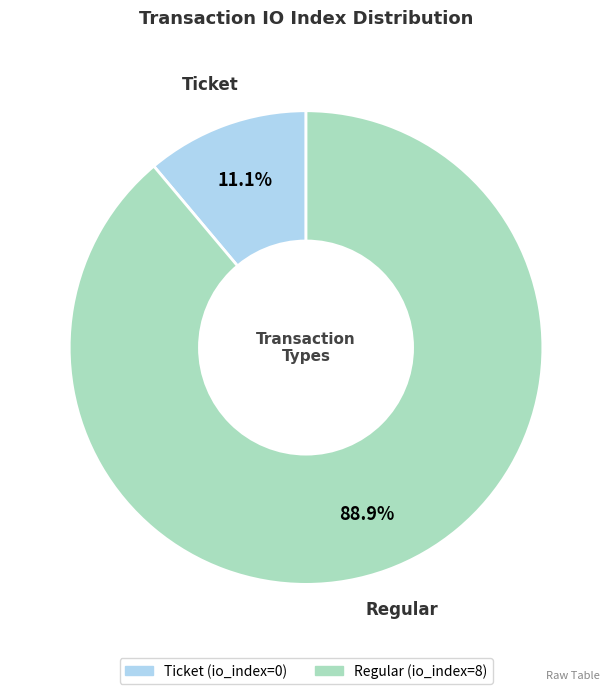

Does Ticket represent more than half of the total?

No